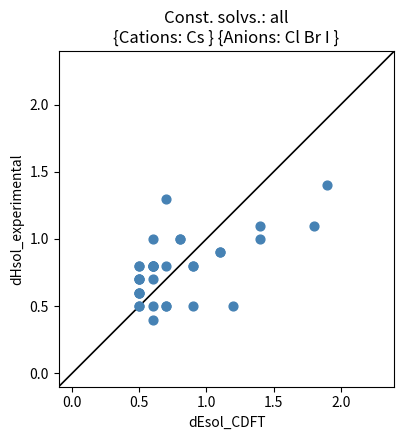

What Y value in the scatter plot is closest to 0?

0.4